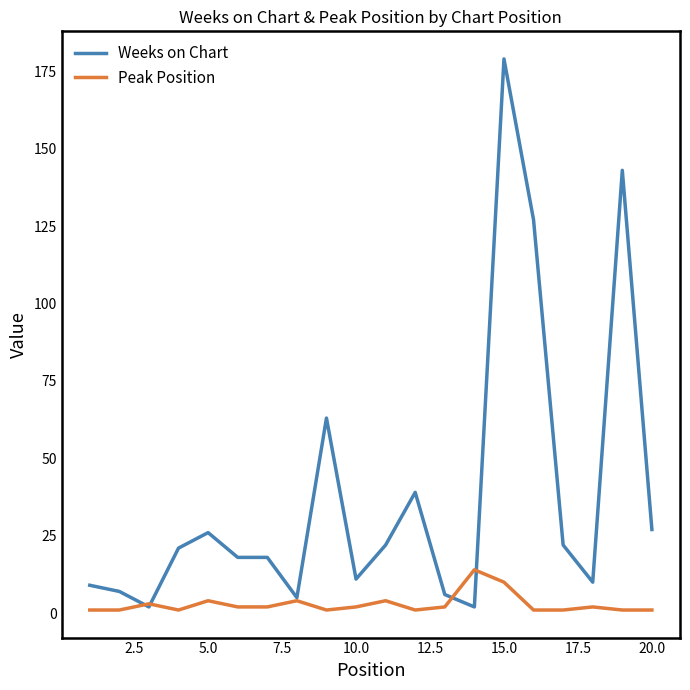

What is the highest value of the Weeks on Chart series?

179